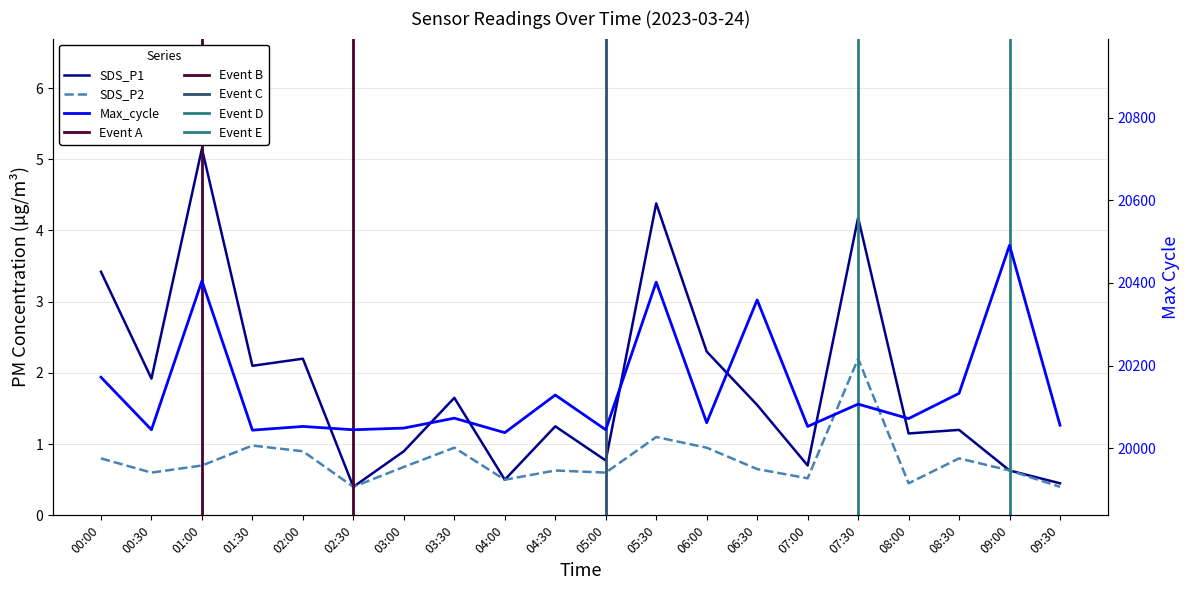

At which category is the sum across all series the highest?

09:00